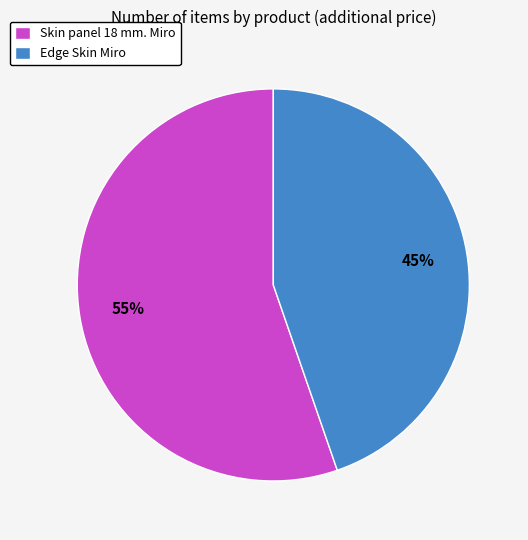

The Edge Skin Miro slice represents 54% of the pie. True or false?

False